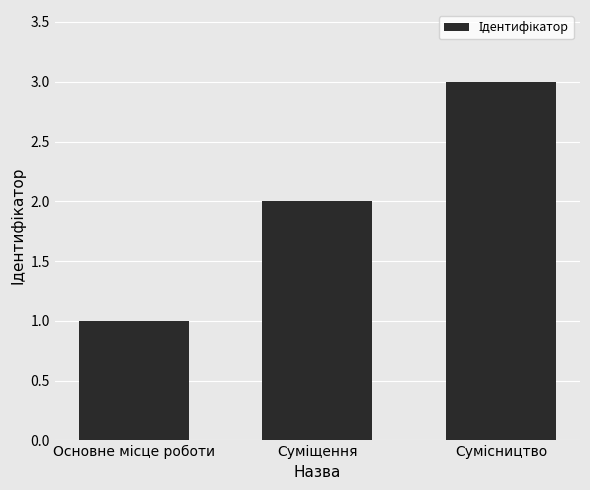

What is the greatest value displayed?

3